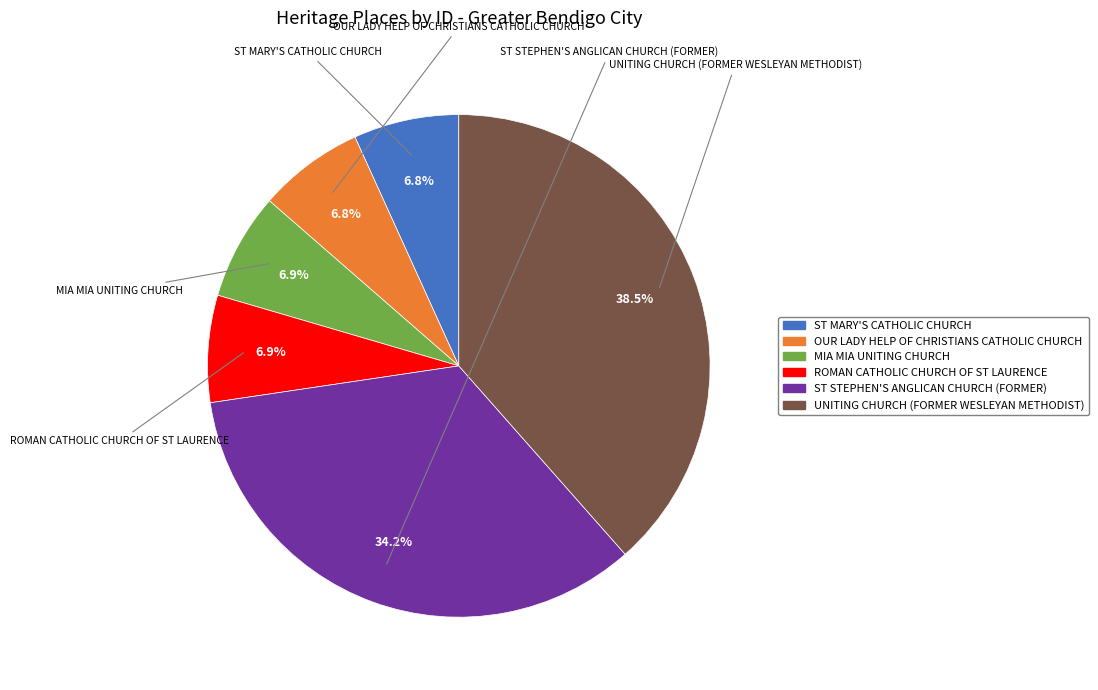

How many segments does this pie chart have?

6